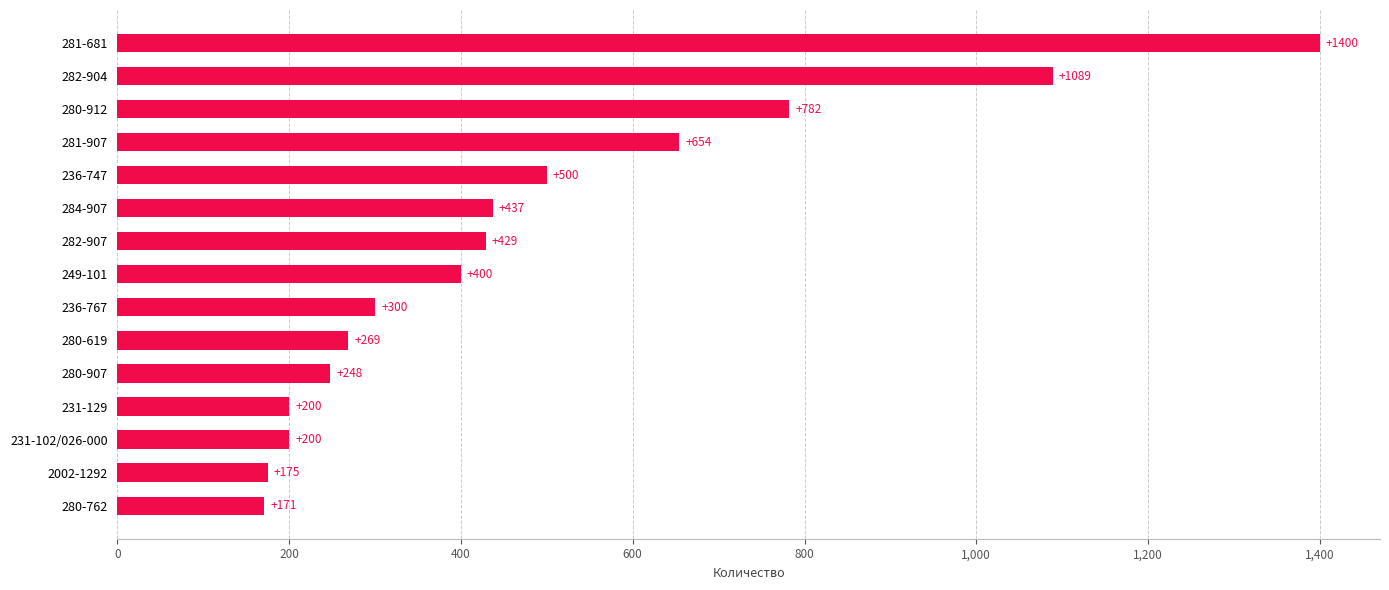

Reading bottom to top, list all the values displayed in this chart.

280-762=171	2002-1292=175	231-102/026-000=200	231-129=200	280-907=248	280-619=269	236-767=300	249-101=400	282-907=429	284-907=437	236-747=500	281-907=654	280-912=782	282-904=1089	281-681=1400